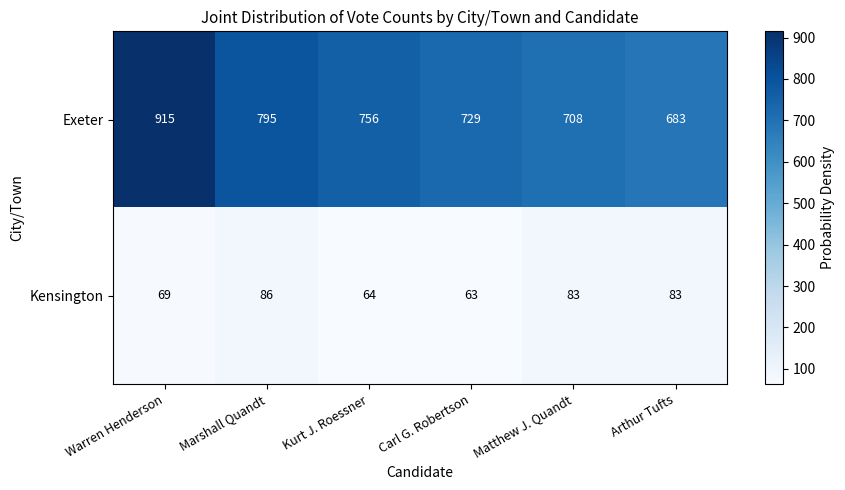

What is the sum of all Exeter values?

4586